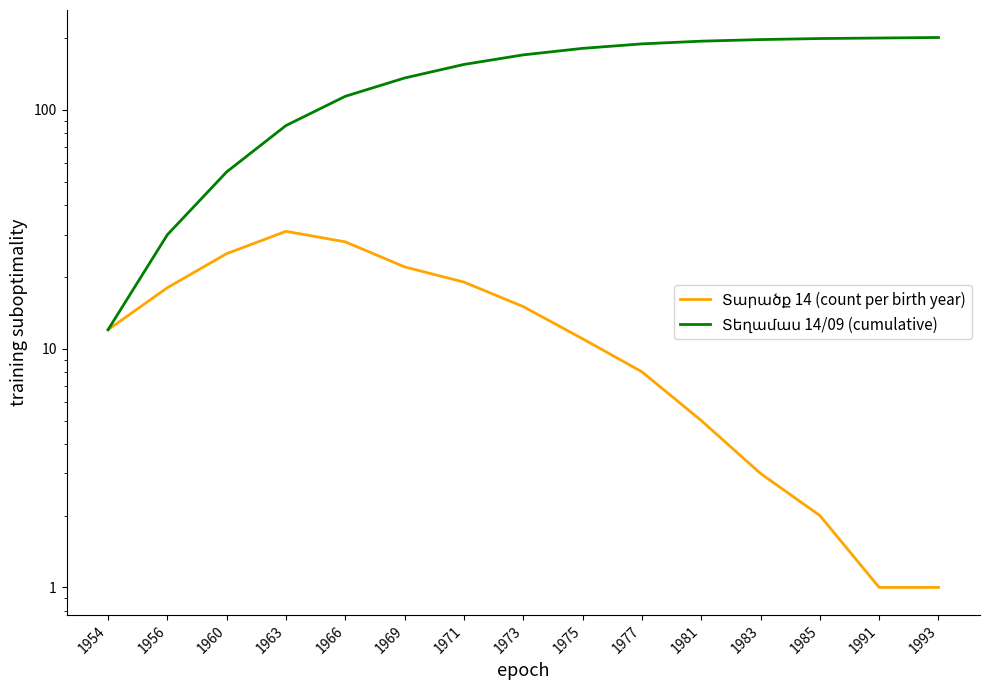

Which series changed the most between 1977 and 1983?

Տեղամաս 14/09 (cumulative)